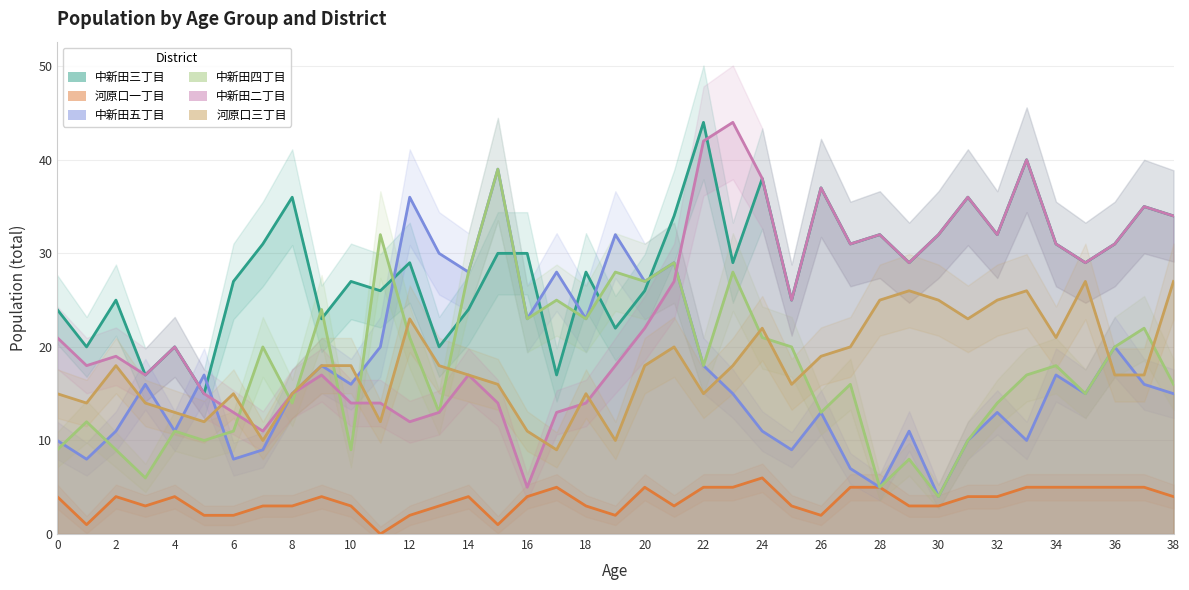

True or false: 河原口三丁目 and 河原口一丁目 cross at least once.

False